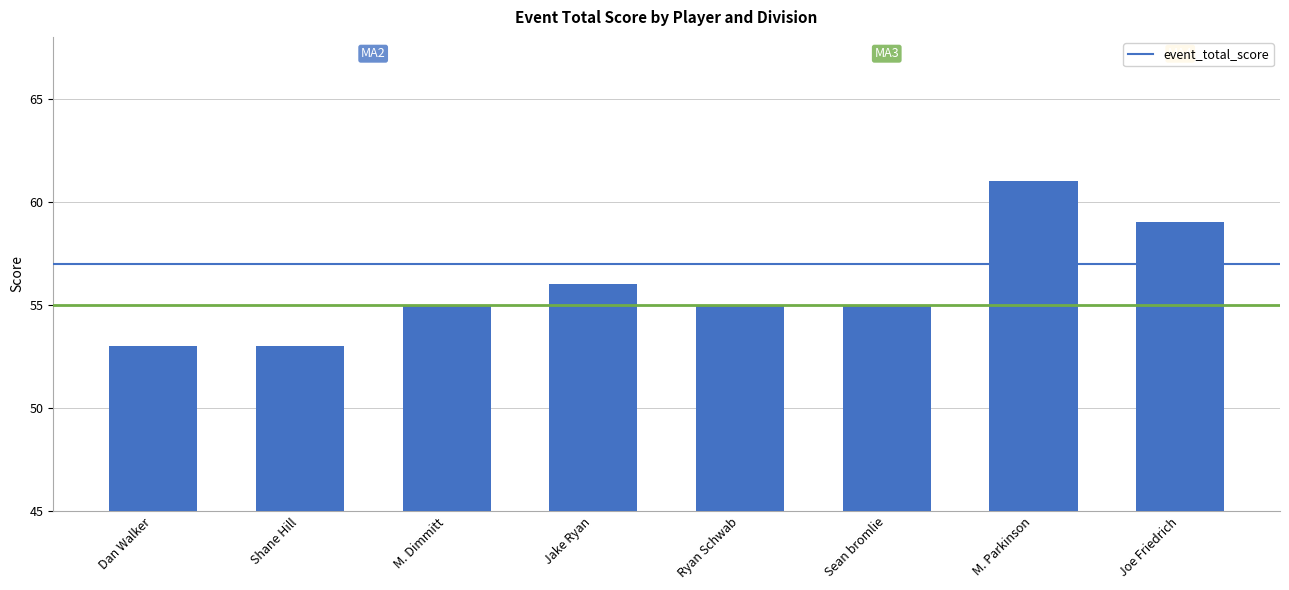

Between Shane Hill and M. Dimmitt, which is larger?

M. Dimmitt